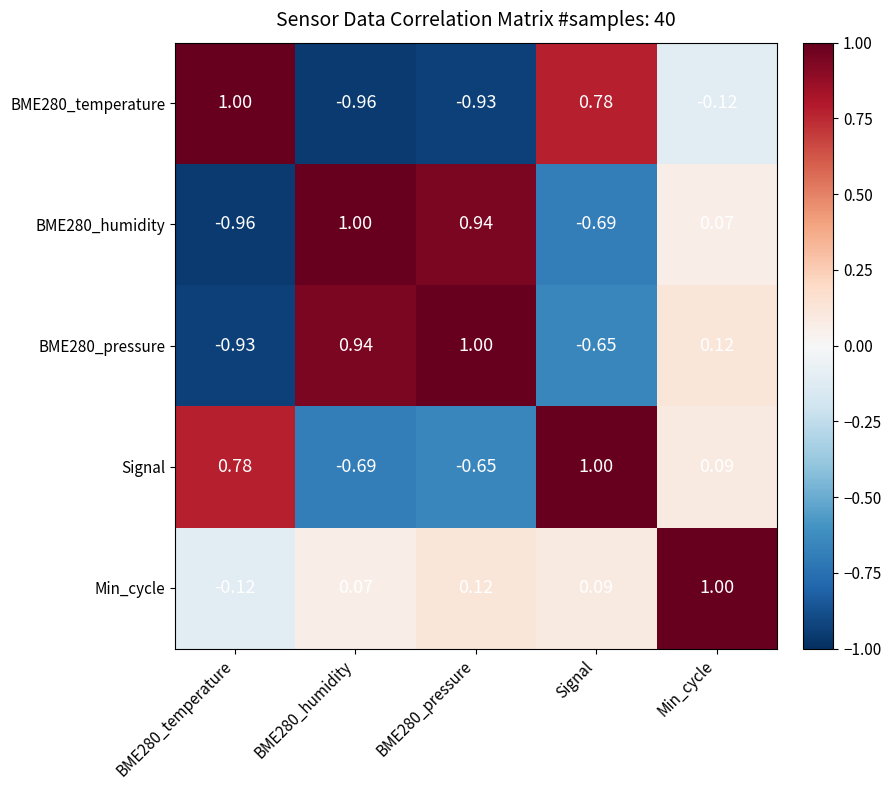

How many values in the Signal series exceed 0?

3